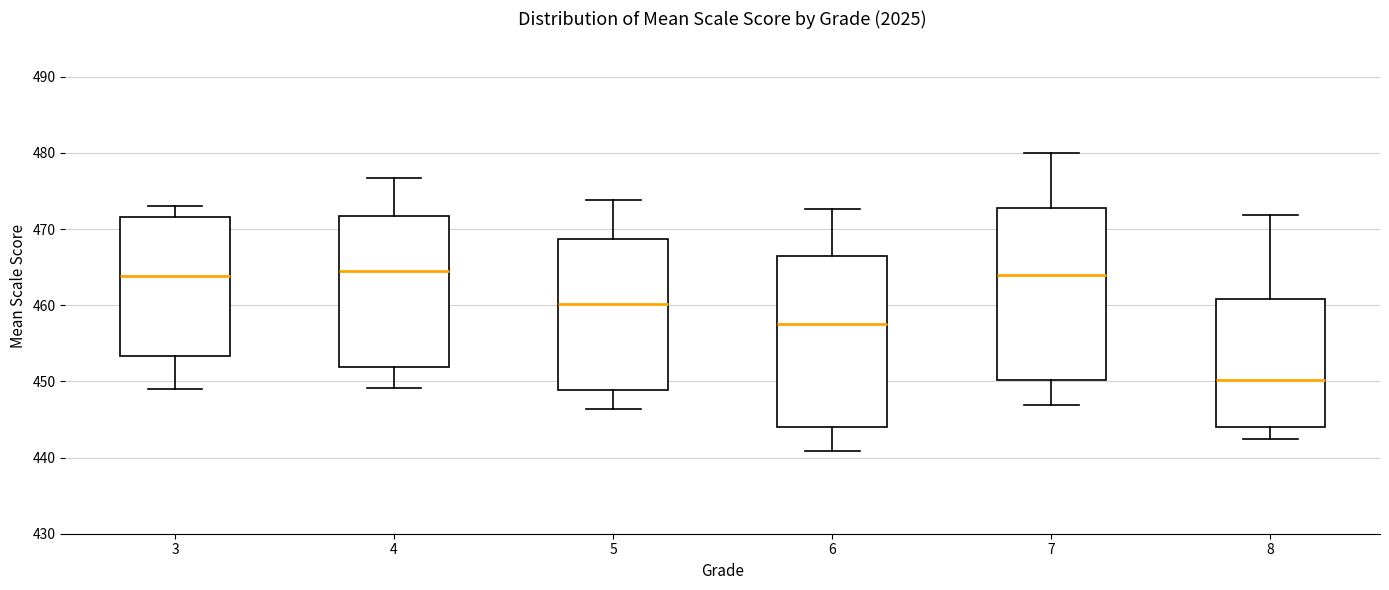

Which box's median line is the lowest?

8